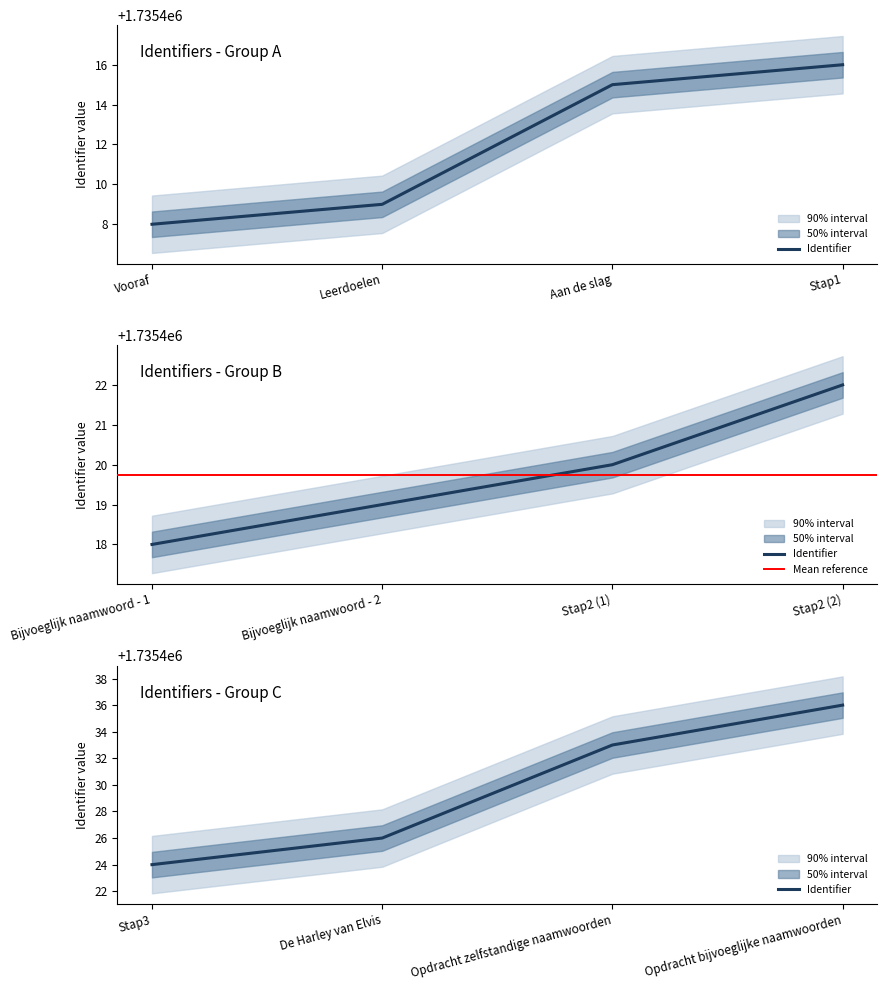

Which label corresponds to the smallest value in the chart?

Vooraf